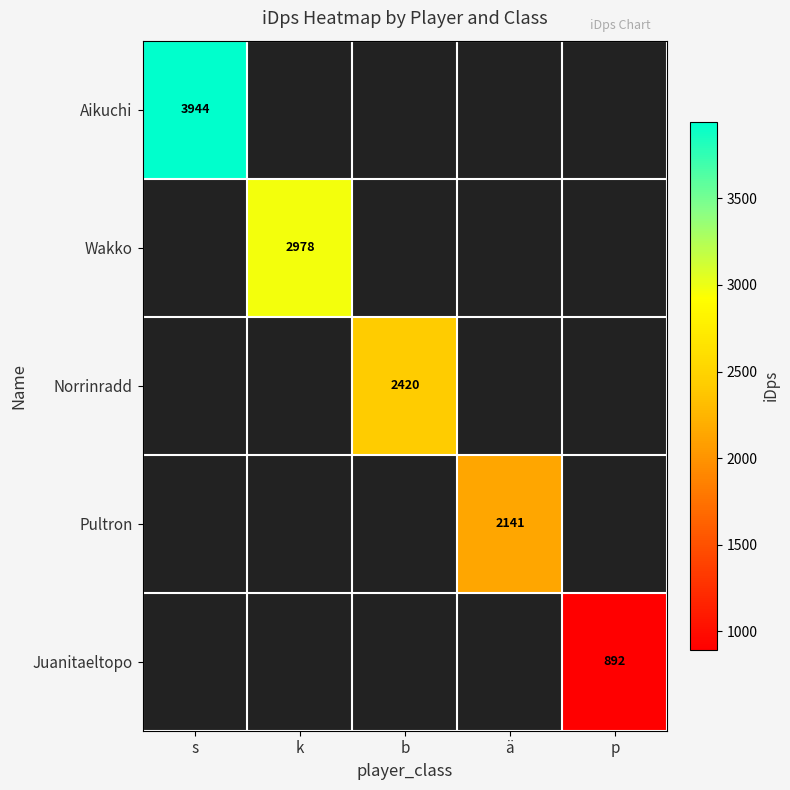

How many data points does each series have?

5